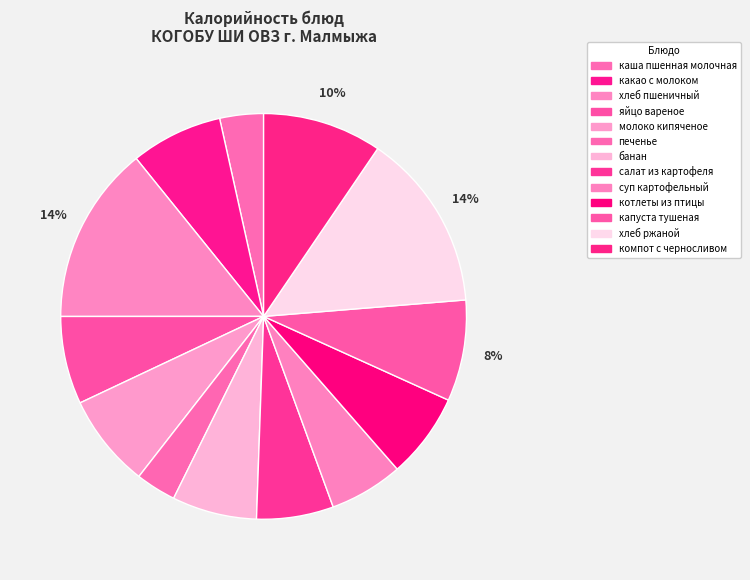

How many segments does this pie chart have?

13